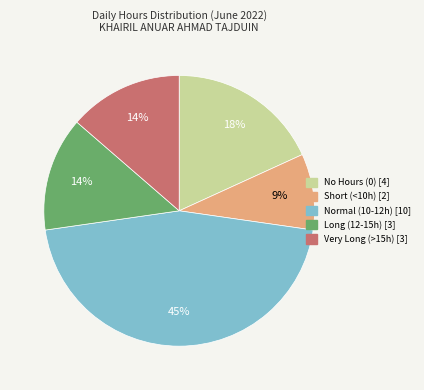

Is there a majority slice in this chart?

No